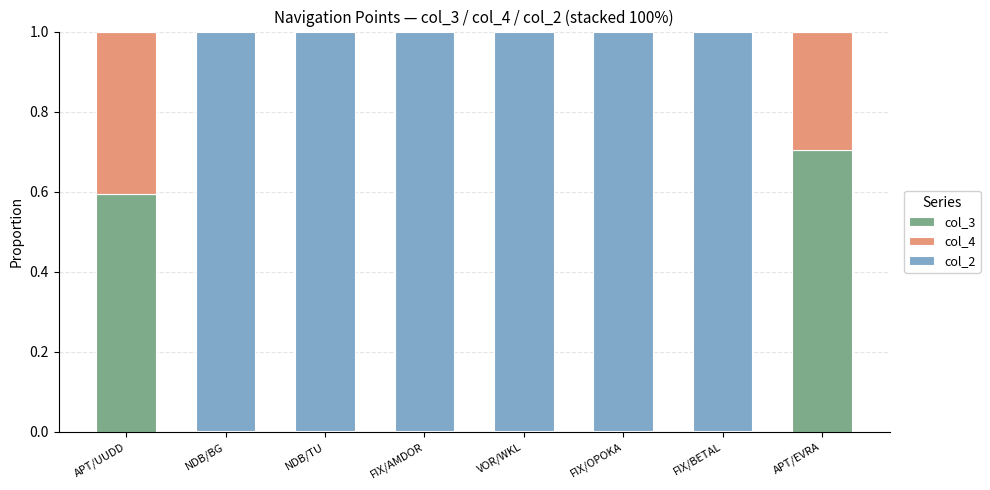

The value of col_3 at APT/UUDD is 0.6. True or false?

True